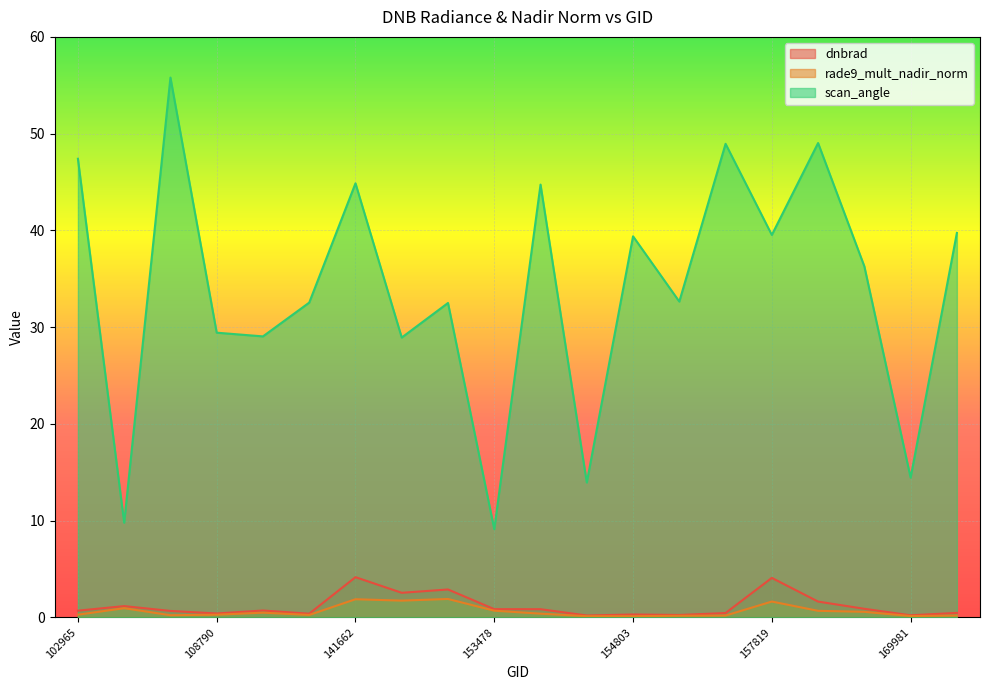

True or false: rade9_mult_nadir_norm has more than 1 interior local peaks.

True